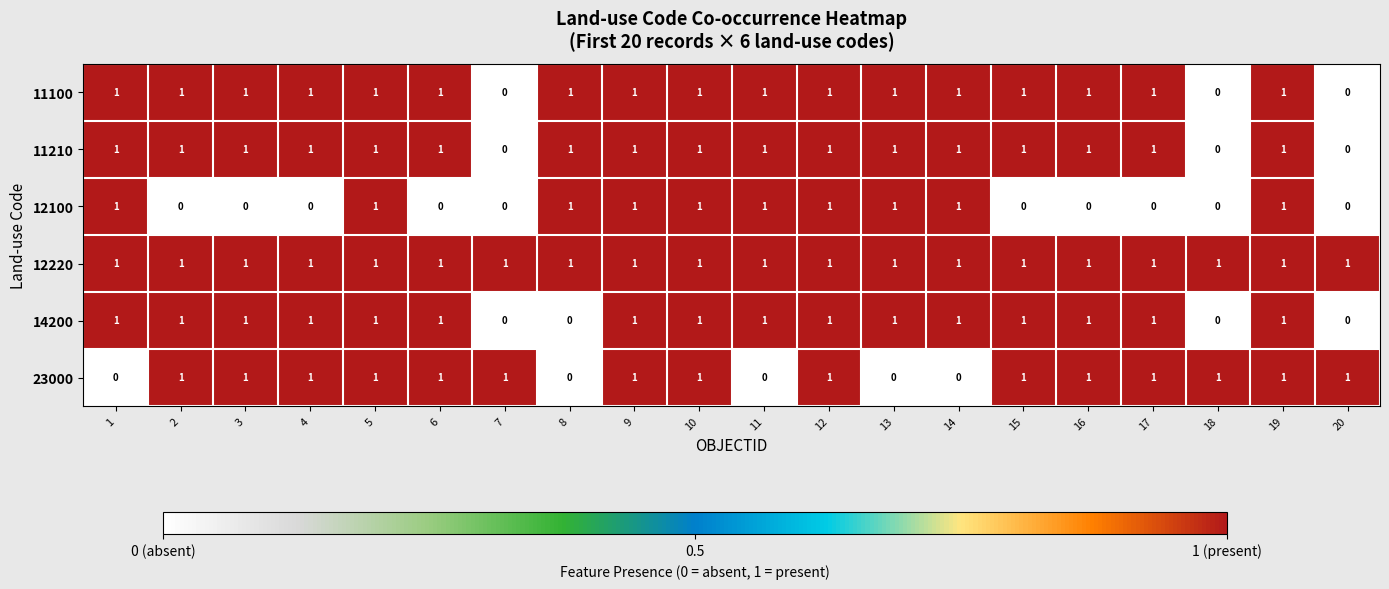

Is it true that 12100 equals 1 at 11?

True